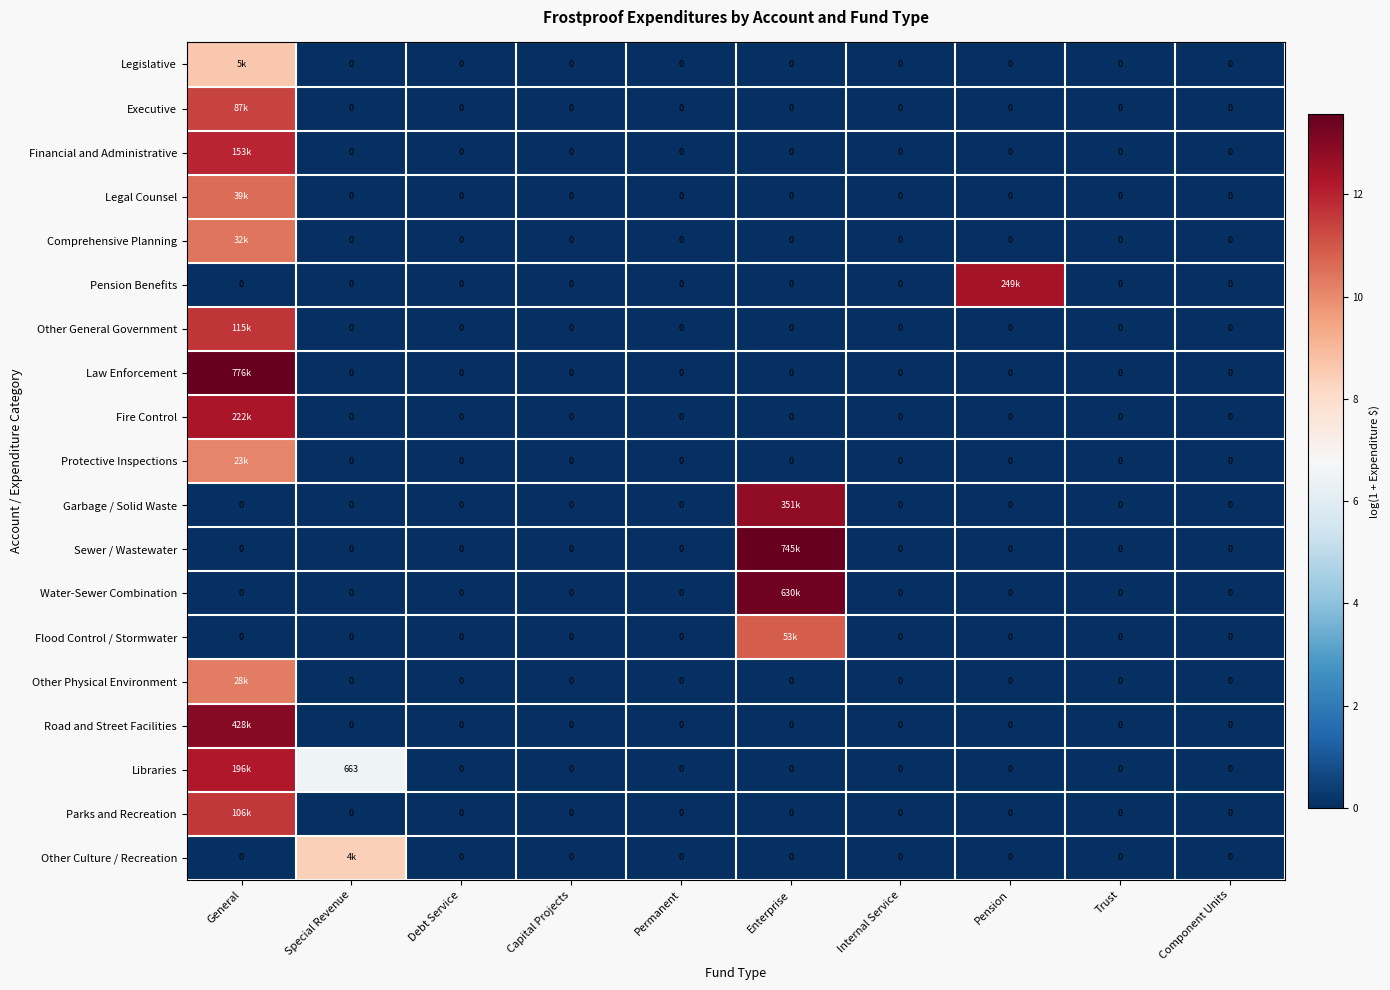

Count the number of data series in this chart.

19